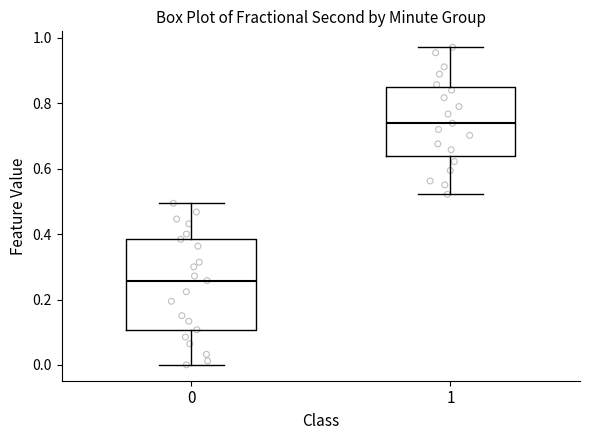

Comparing the boxes themselves (not the whiskers), which one is the tallest?

0